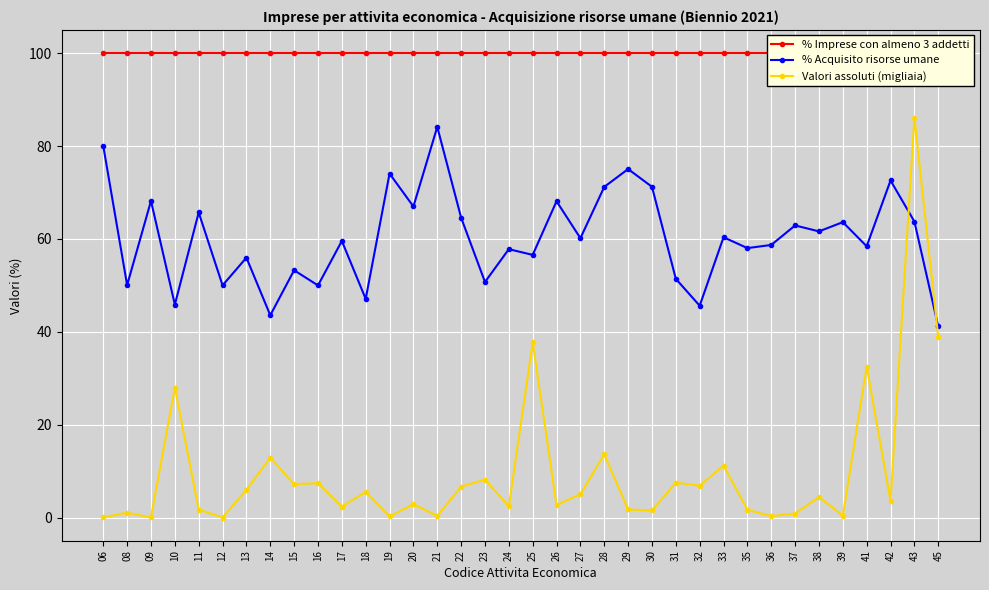

The value of % Acquisito risorse umane at 38 is 61.6. True or false?

True